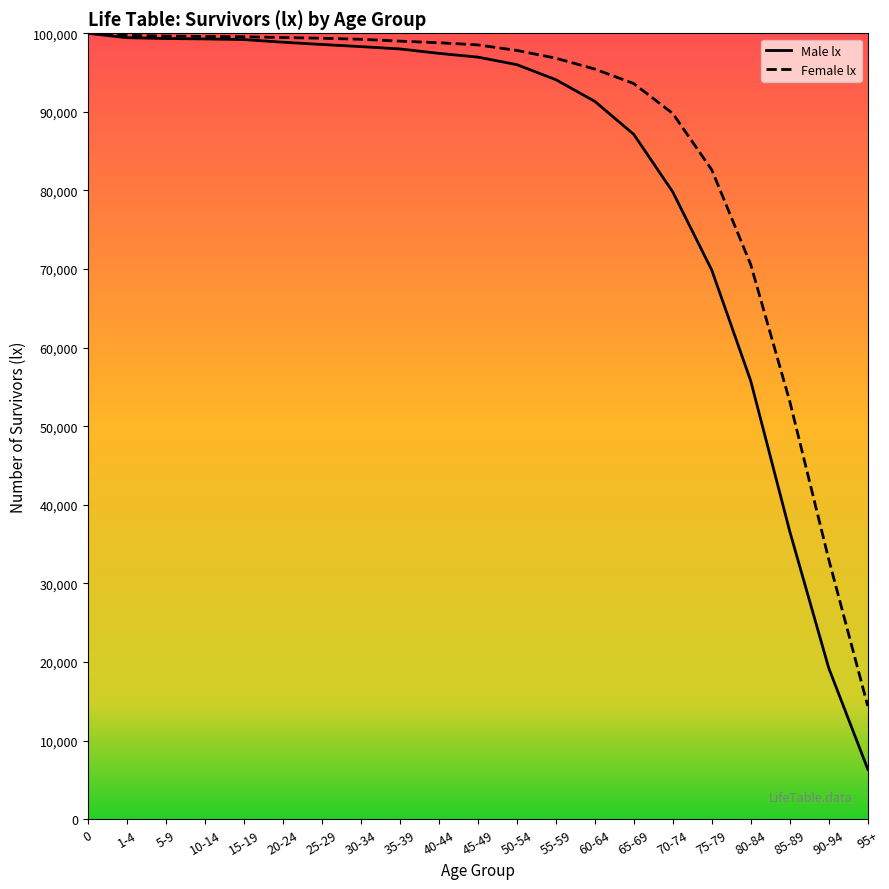

At which category does the chart reach its minimum across all series?

95+